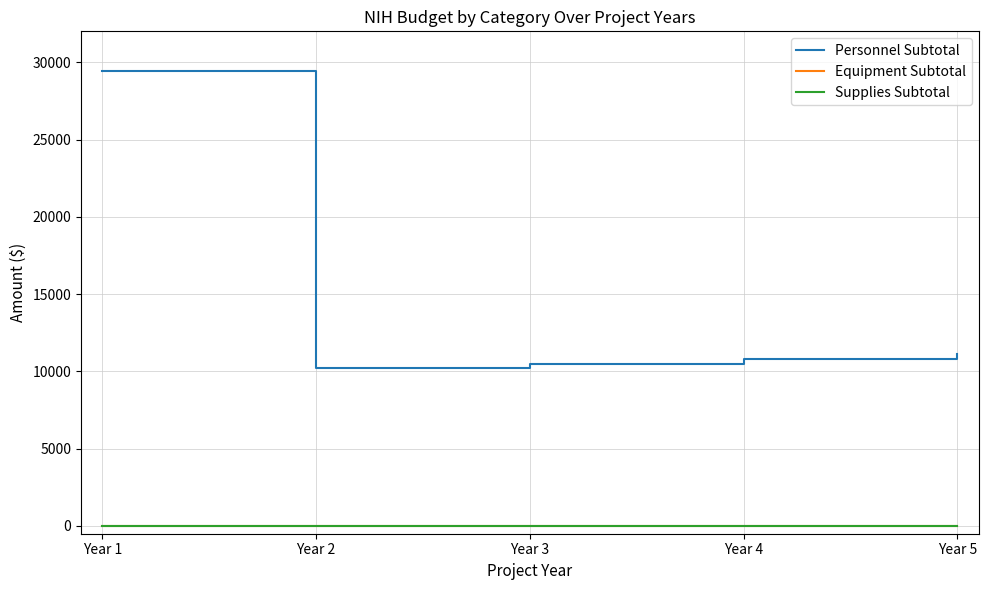

How many lines are shown in the chart?

3